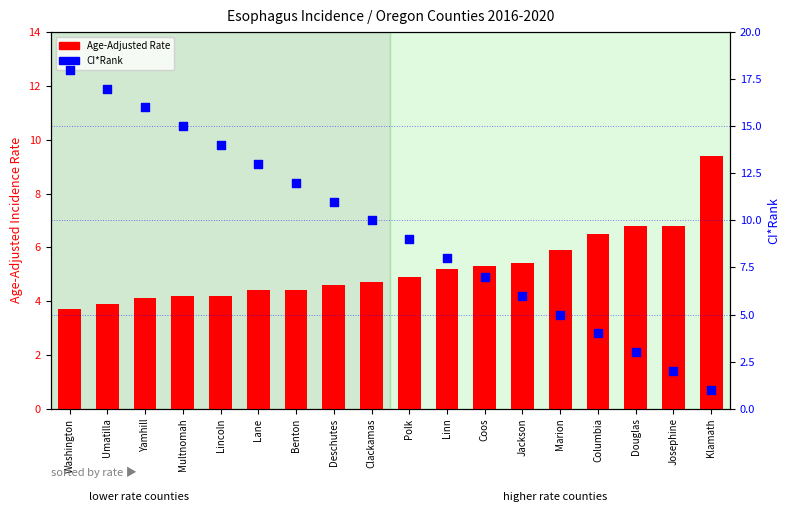

Which series has the largest Y range (max minus min)?

CI*Rank